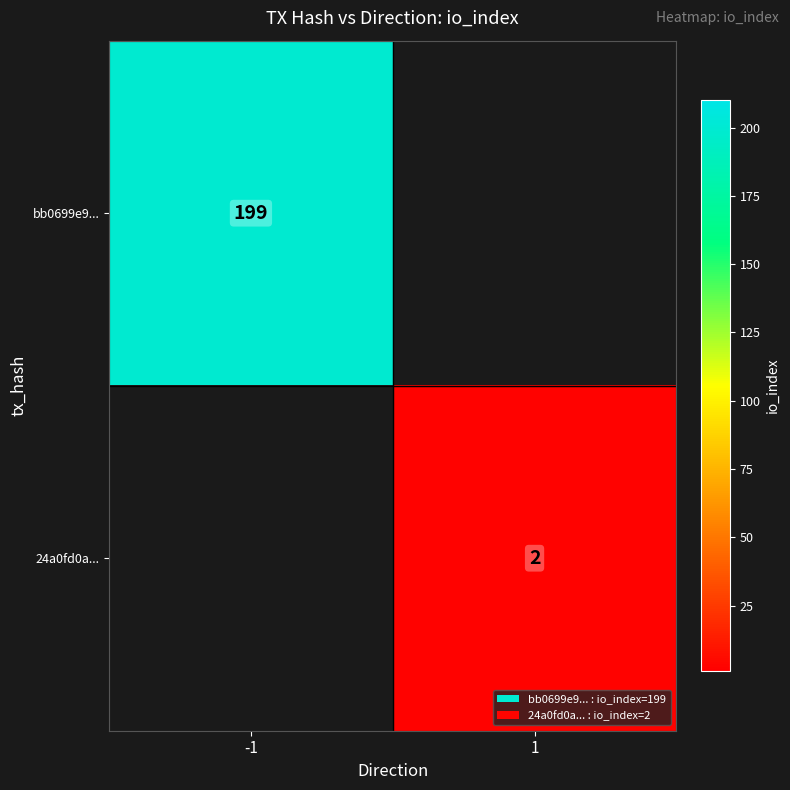

How many categories are shown in the chart?

2